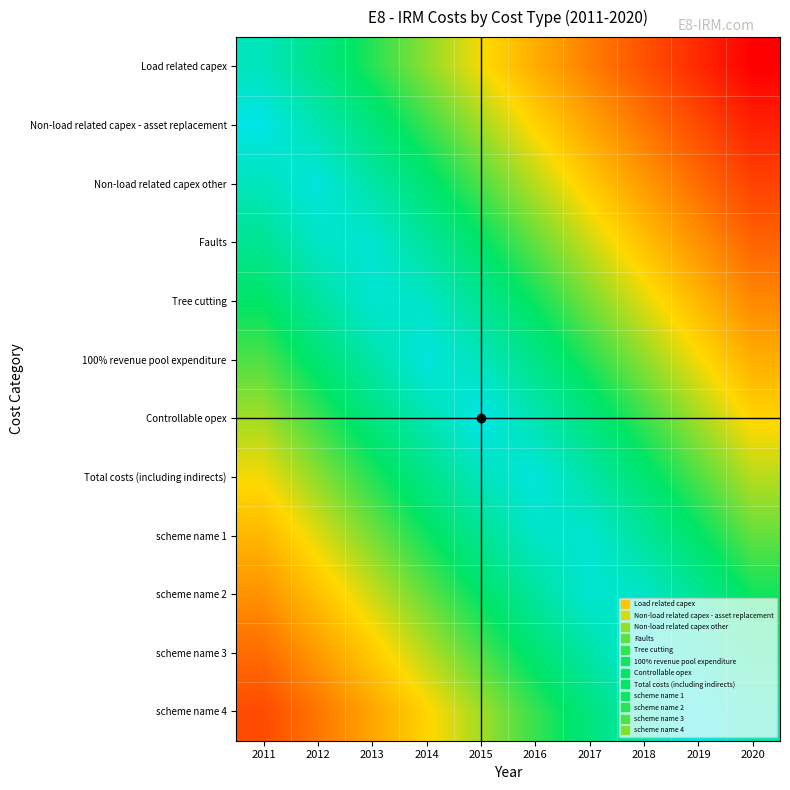

Reading right to left, extract all data points from this chart.

Load related capex: 2020=0.0	2019=0.1	2018=0.2	2017=0.3	2016=0.4	2015=0.5	2014=0.6	2013=0.7	2012=0.8	2011=0.9
Non-load related capex - asset replacement: 2020=0.1	2019=0.2	2018=0.3	2017=0.4	2016=0.5	2015=0.6	2014=0.7	2013=0.8	2012=0.9	2011=1.0
Non-load related capex other: 2020=0.2	2019=0.3	2018=0.4	2017=0.5	2016=0.6	2015=0.7	2014=0.8	2013=0.9	2012=1.0	2011=0.9
Faults: 2020=0.2	2019=0.3	2018=0.4	2017=0.6	2016=0.7	2015=0.8	2014=0.9	2013=1.0	2012=0.9	2011=0.8
Tree cutting: 2020=0.3	2019=0.4	2018=0.5	2017=0.6	2016=0.7	2015=0.8	2014=0.9	2013=1.0	2012=0.9	2011=0.8
100% revenue pool expenditure: 2020=0.4	2019=0.5	2018=0.6	2017=0.7	2016=0.8	2015=0.9	2014=1.0	2013=0.9	2012=0.8	2011=0.7
Controllable opex: 2020=0.5	2019=0.6	2018=0.7	2017=0.8	2016=0.9	2015=1.0	2014=0.9	2013=0.8	2012=0.7	2011=0.6
Total costs (including indirects): 2020=0.6	2019=0.7	2018=0.8	2017=0.9	2016=1.0	2015=0.9	2014=0.8	2013=0.7	2012=0.6	2011=0.5
scheme name 1: 2020=0.7	2019=0.8	2018=0.9	2017=1.0	2016=0.9	2015=0.8	2014=0.7	2013=0.6	2012=0.5	2011=0.4
scheme name 2: 2020=0.7	2019=0.8	2018=0.9	2017=1.0	2016=0.9	2015=0.8	2014=0.7	2013=0.6	2012=0.4	2011=0.3
scheme name 3: 2020=0.8	2019=0.9	2018=1.0	2017=0.9	2016=0.8	2015=0.7	2014=0.6	2013=0.5	2012=0.4	2011=0.3
scheme name 4: 2020=0.9	2019=1.0	2018=0.9	2017=0.8	2016=0.7	2015=0.6	2014=0.5	2013=0.4	2012=0.3	2011=0.2